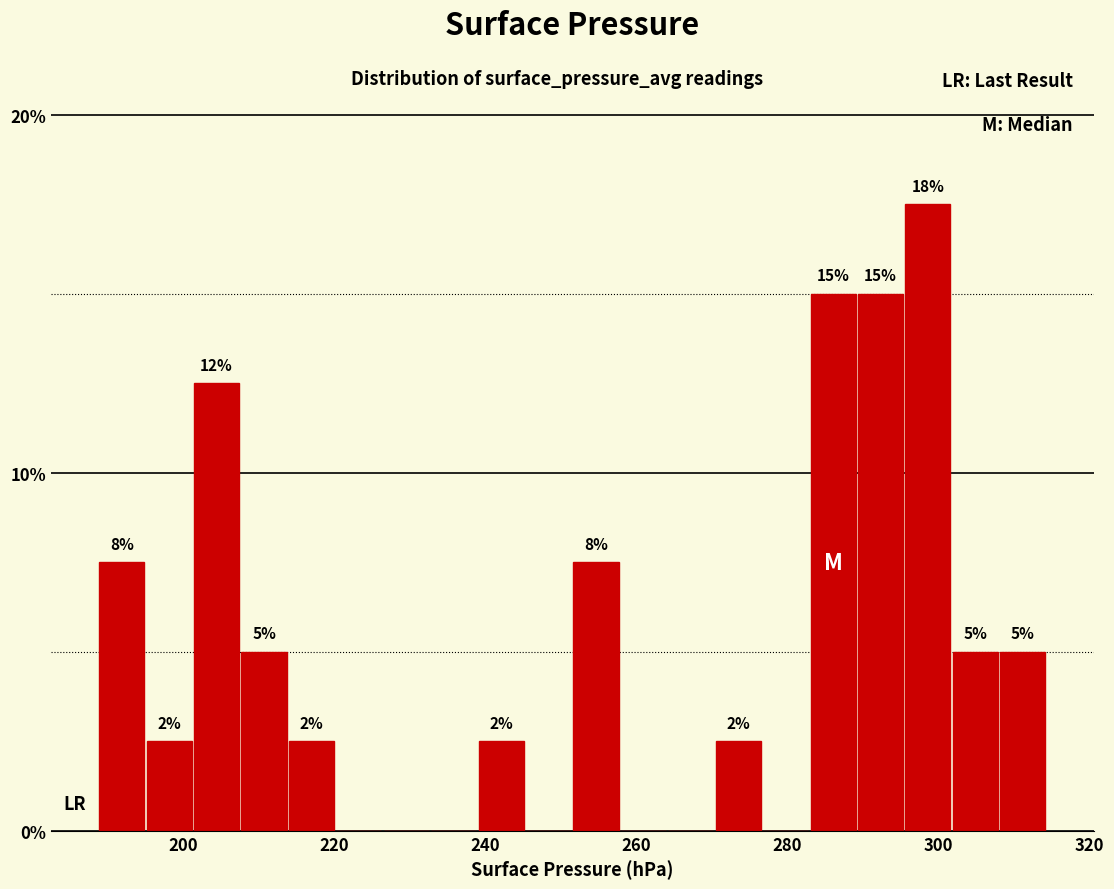

Read against the x-axis, roughly where is the centre of the tallest bar?

298